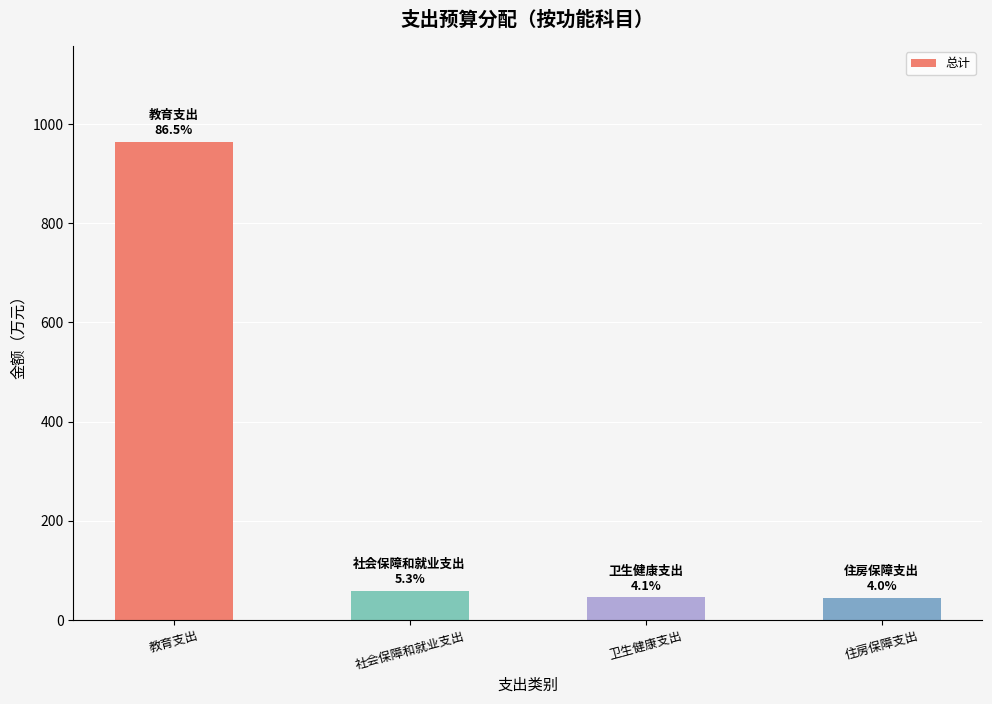

What is the difference between the second highest and minimum values?

14.7